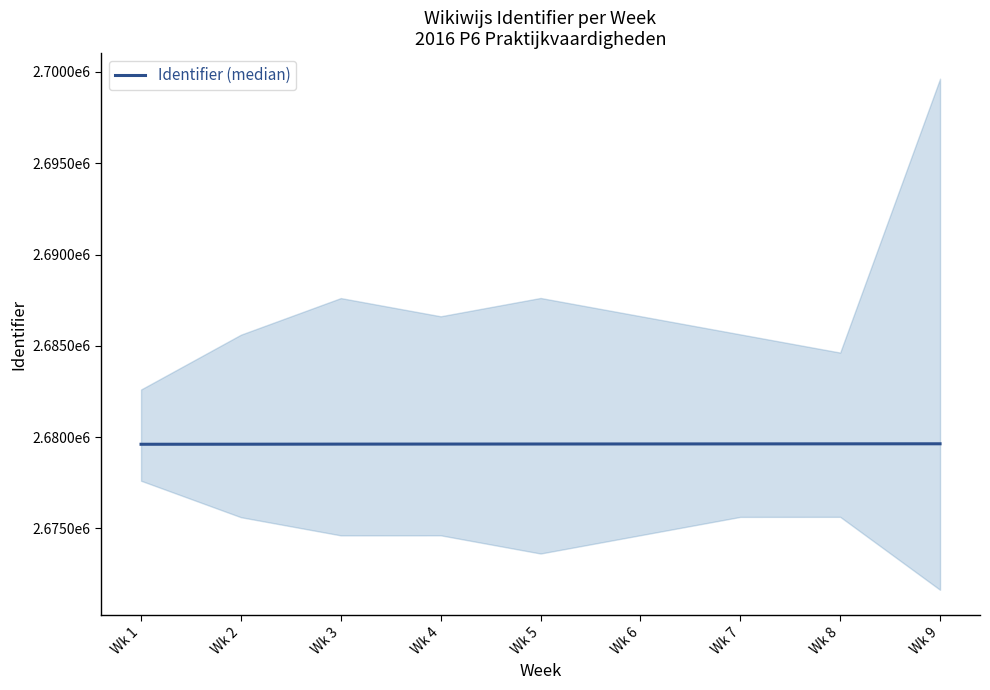

Count the values in the range 2679614 to 2679626.

5